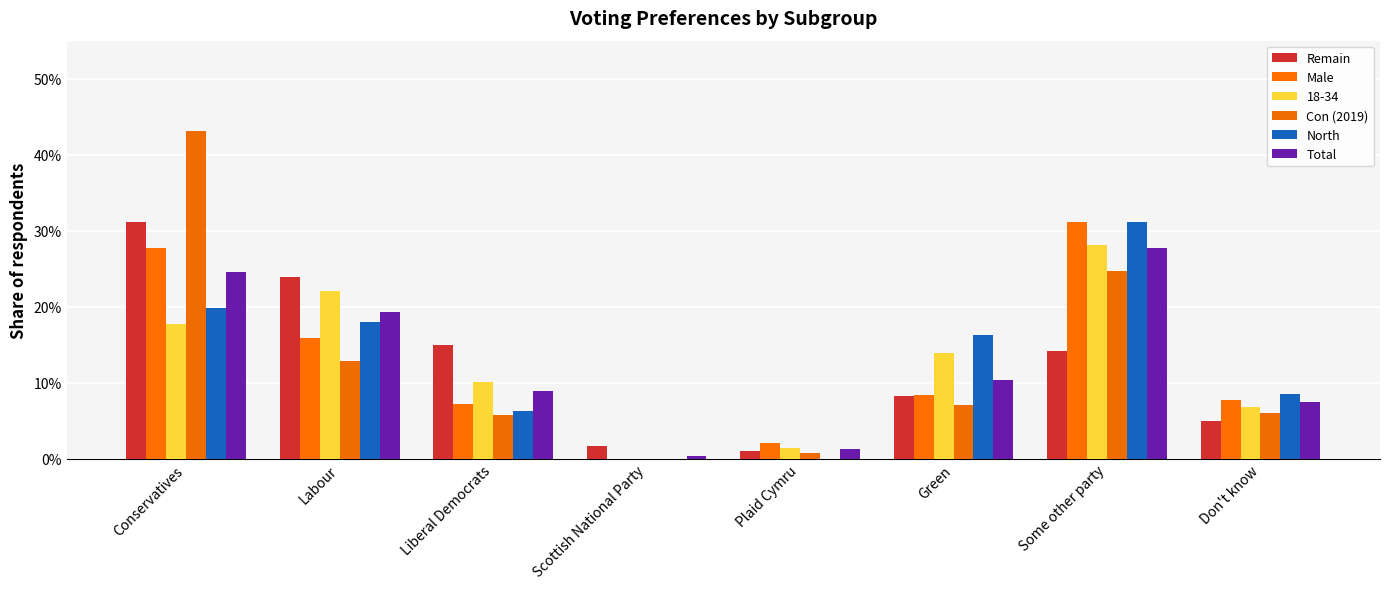

Which series has the largest total across all categories?

Male